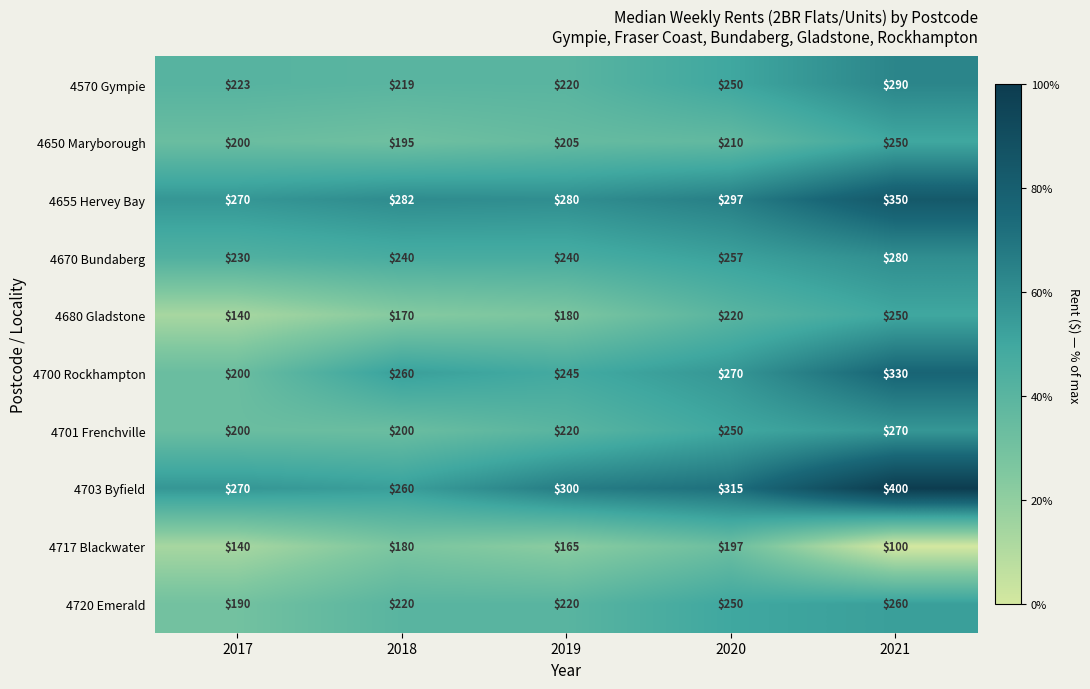

Which series has the widest spread of values?

4703 Byfield